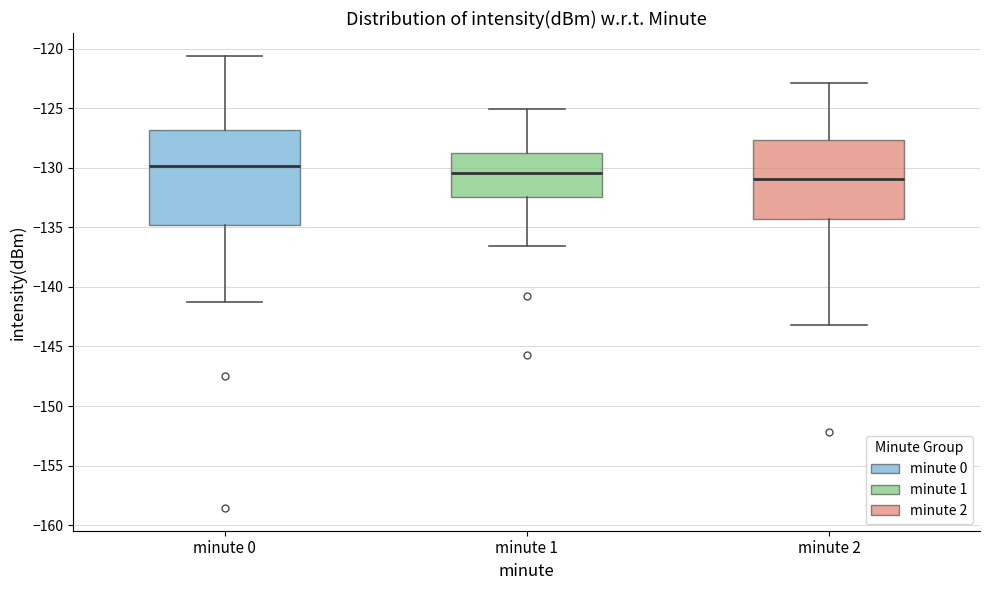

Which box is the tallest, from its lower edge to its upper edge?

minute 0